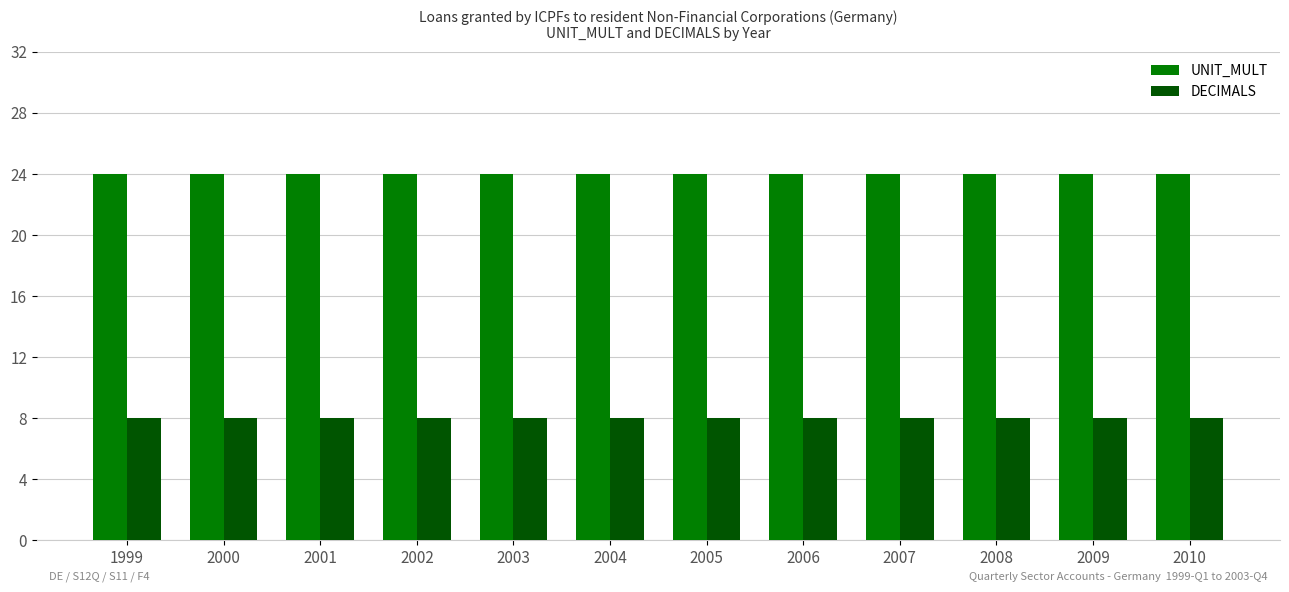

How many categories are shown in the chart?

12